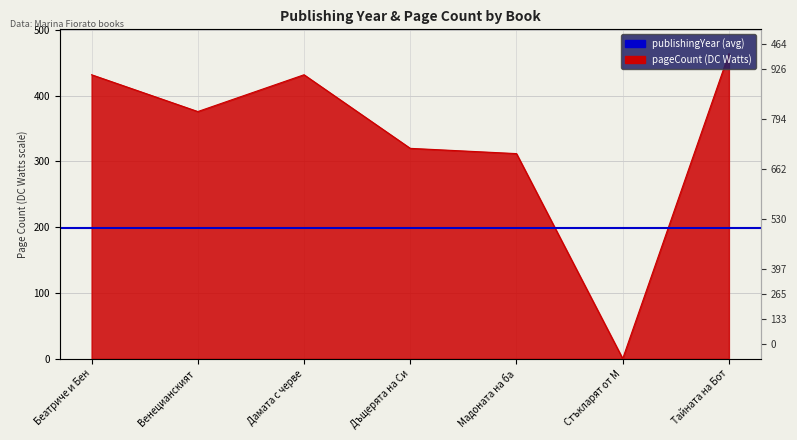

Reading left to right, what are all the values shown in this chart?

432	376	432	320	312	0	464